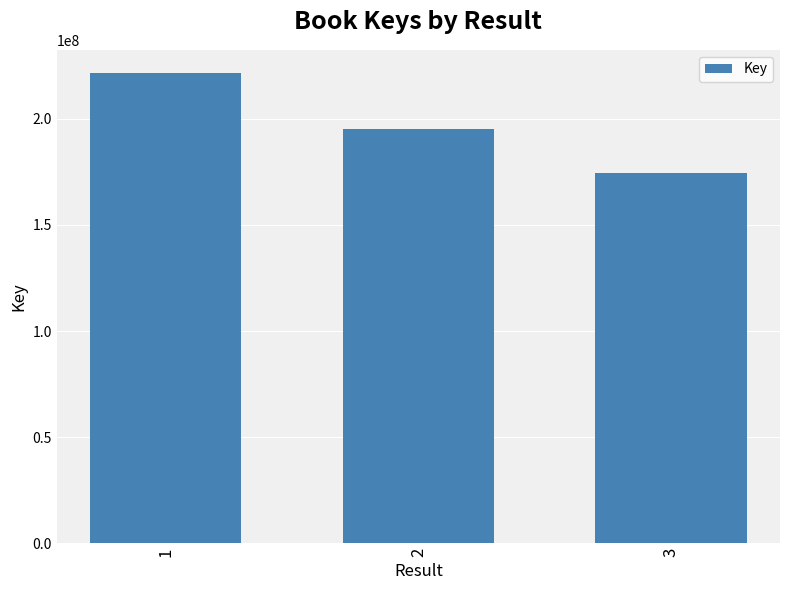

What is the difference between the maximum and second lowest values?

26383586